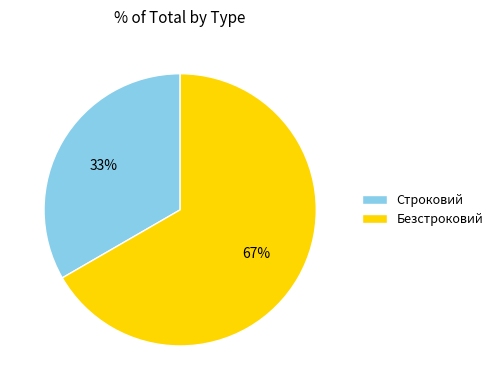

To the nearest percent, what is the average slice percentage?

50%